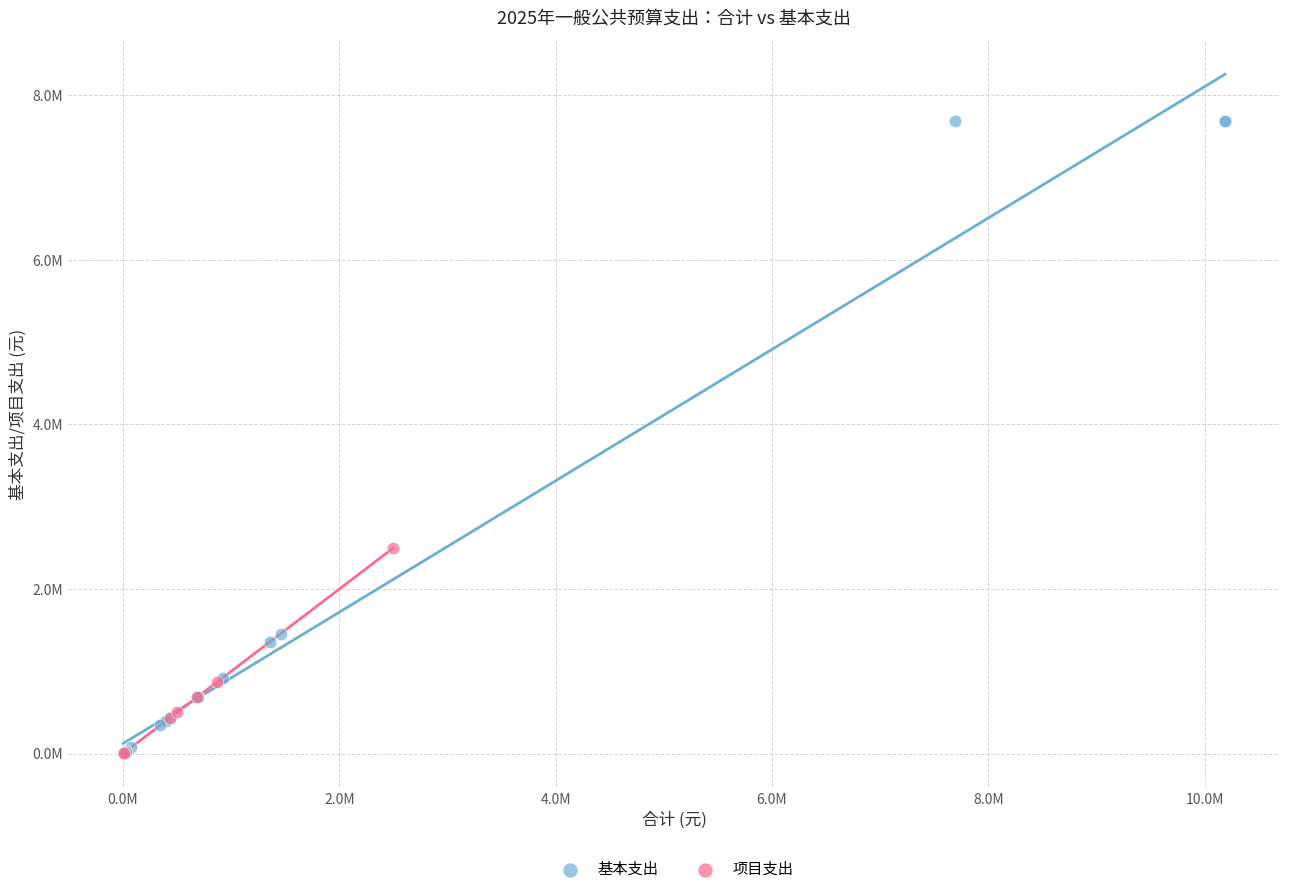

What are all the series names shown in the legend?

基本支出, 项目支出